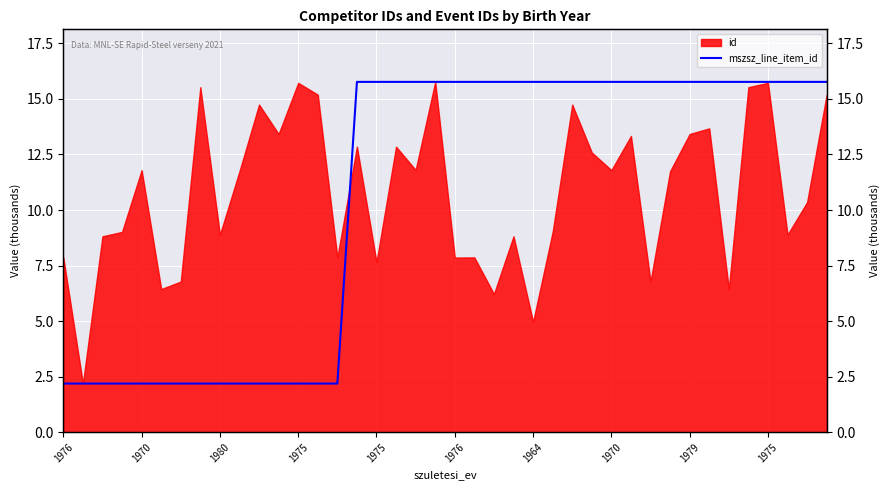

What is the maximum value shown in the chart?

15.8